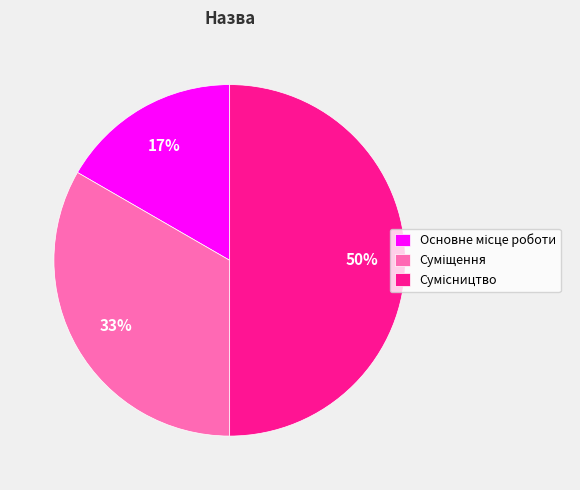

To the nearest percent, what is the difference between the largest and smallest slice percentages?

33%